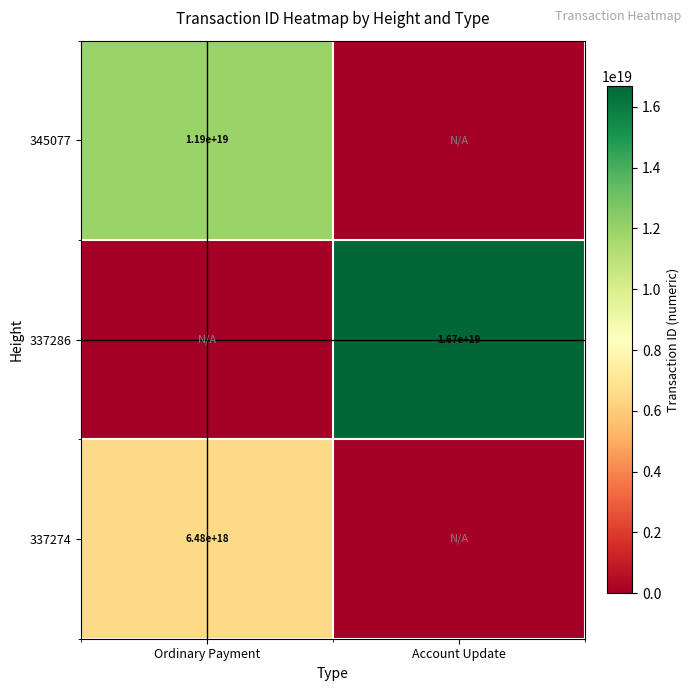

The 337286 series shows 16700000000000000000 at Account Update. True or false?

True